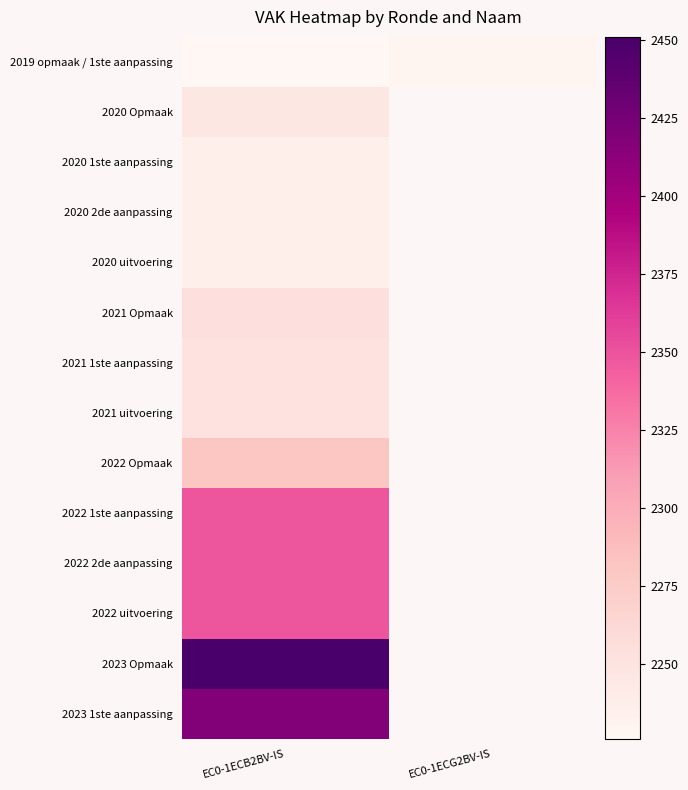

Rank the series by their maximum value, from lowest to highest.

2019 opmaak / 1ste aanpassing, 2020 1ste aanpassing, 2020 2de aanpassing, 2020 uitvoering, 2020 Opmaak, 2021 1ste aanpassing, 2021 uitvoering, 2021 Opmaak, 2022 Opmaak, 2022 1ste aanpassing, 2022 2de aanpassing, 2022 uitvoering, 2023 1ste aanpassing, 2023 Opmaak